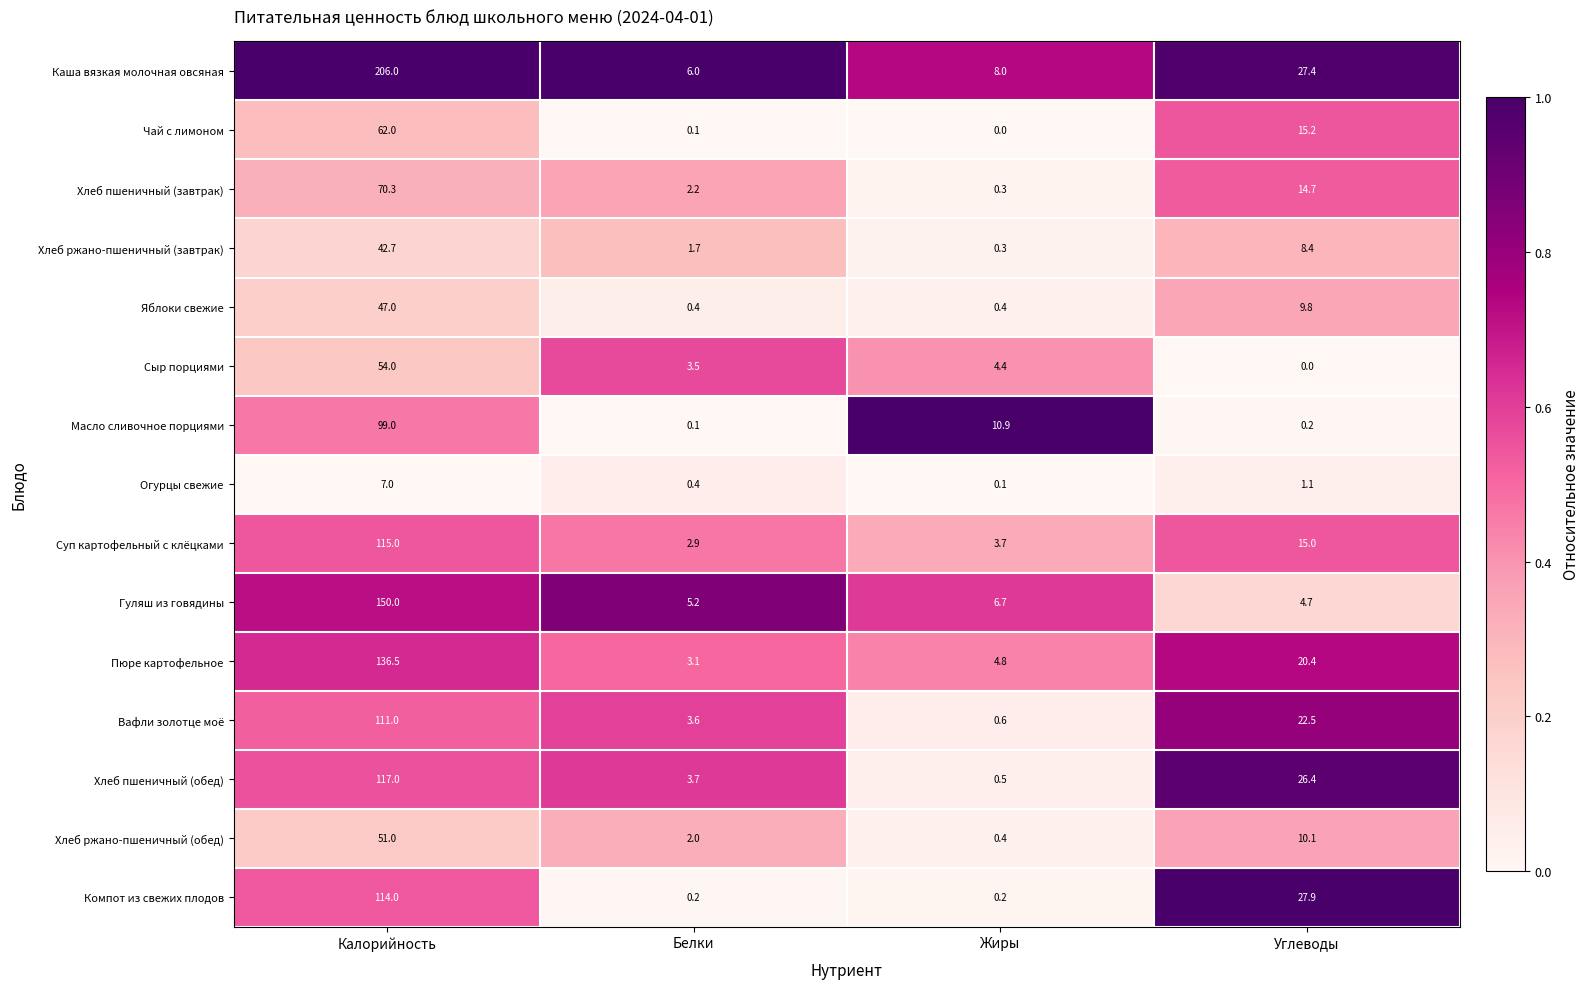

Read the Компот из свежих плодов value at Углеводы.

27.9